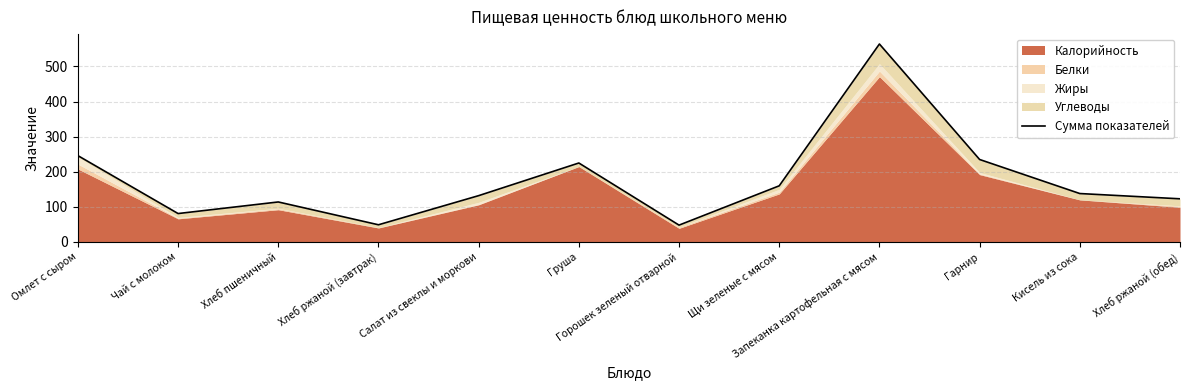

Which category has the highest value across all series?

Запеканка картофельная с мясом